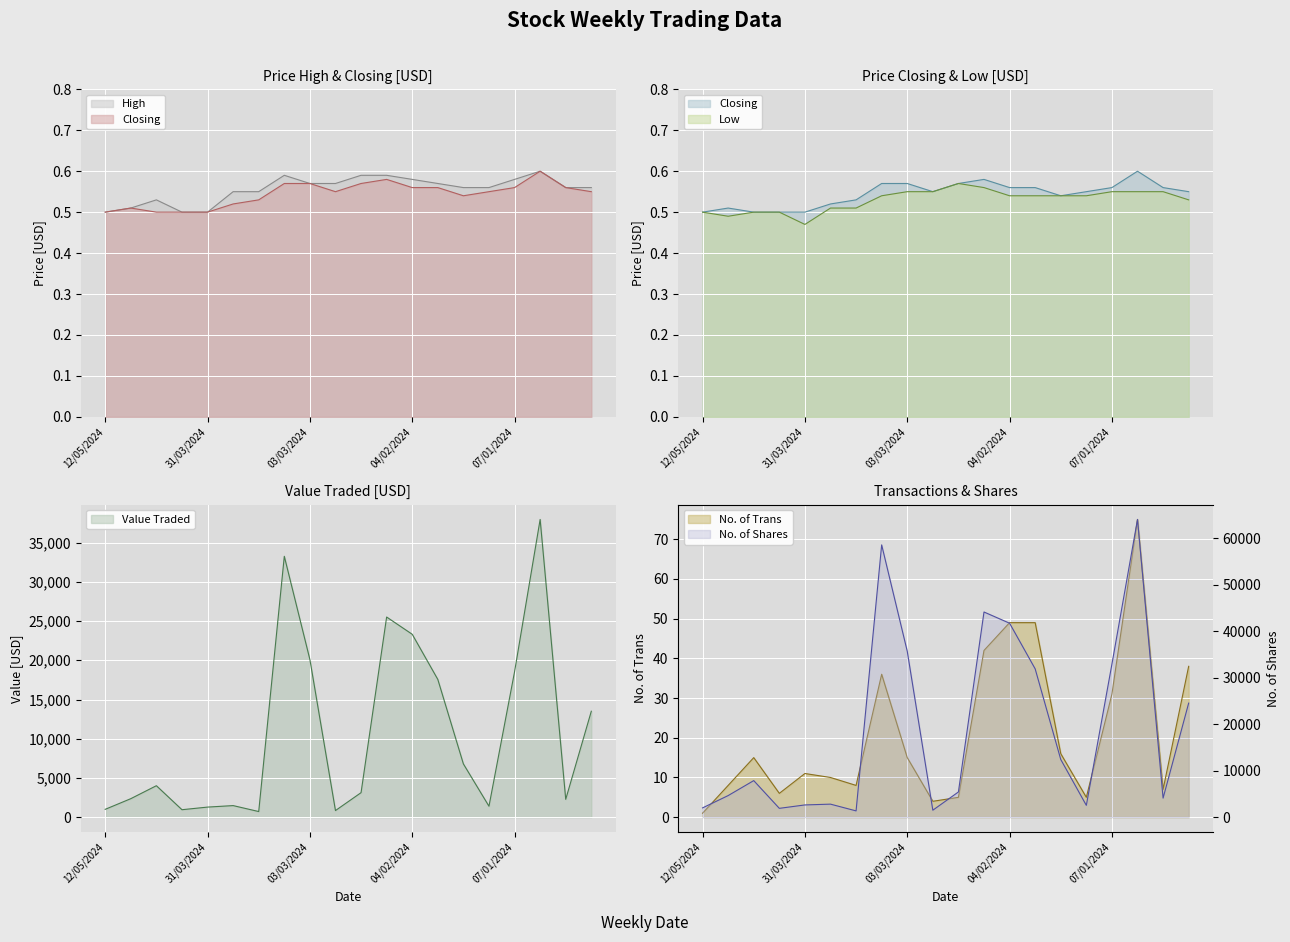

Rank the series by their average value, from lowest to highest.

Low, Closing, High